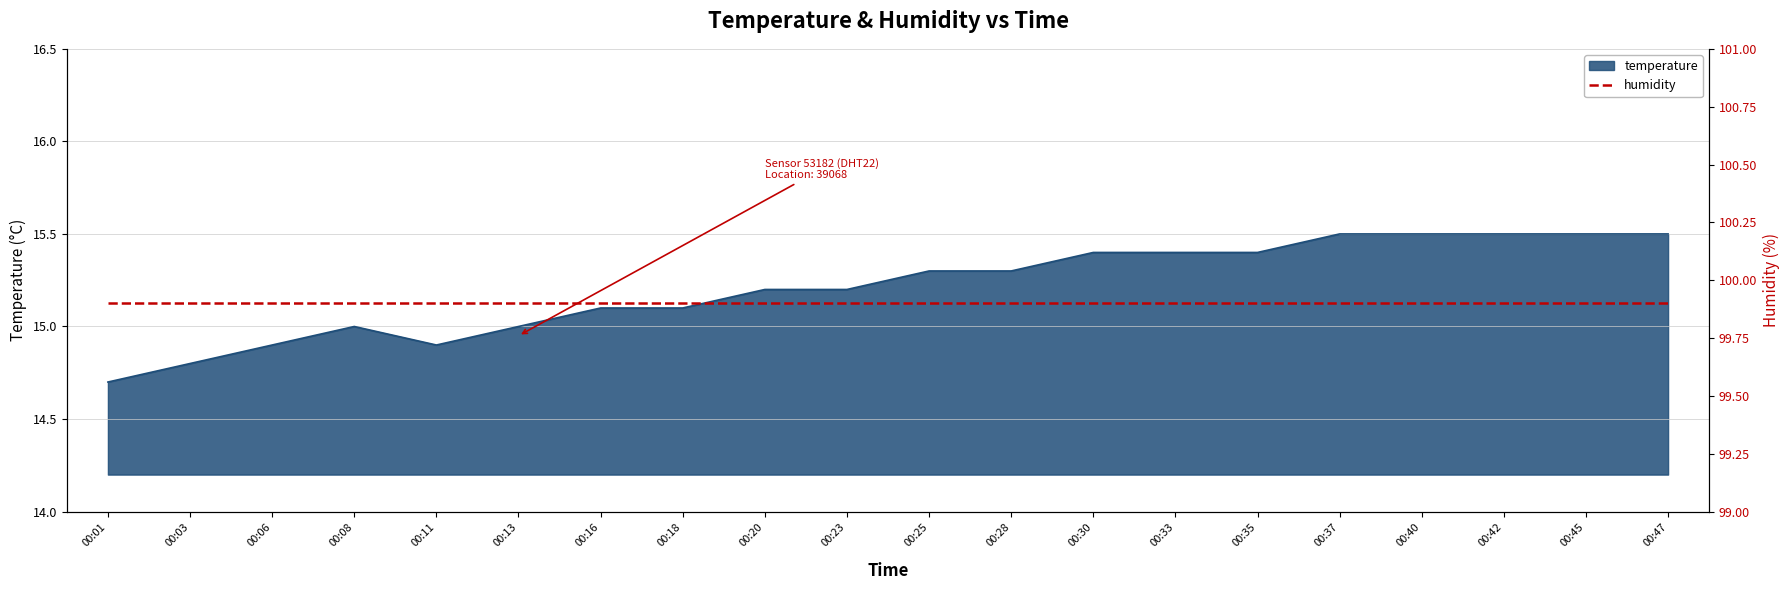

Between 00:20 and 00:03, which is larger?

00:20